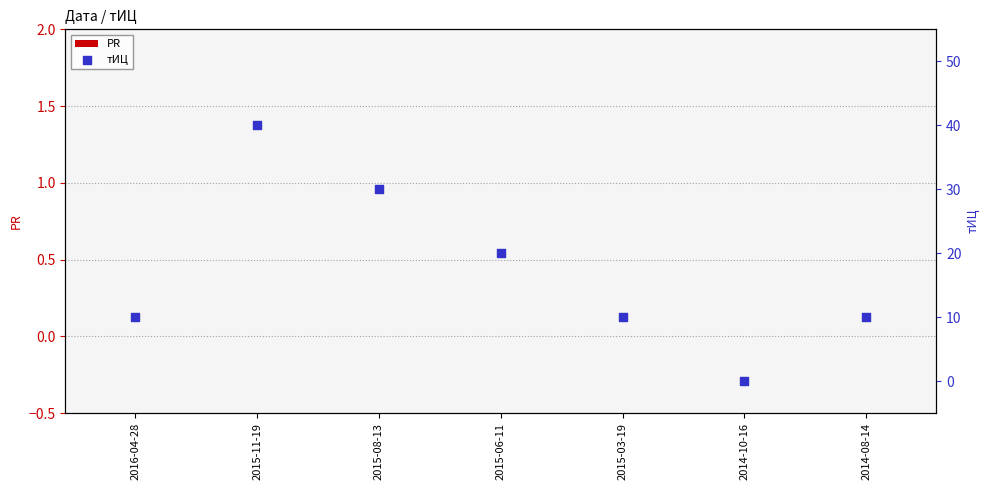

What are all the series names shown in the legend?

PR, тИЦ